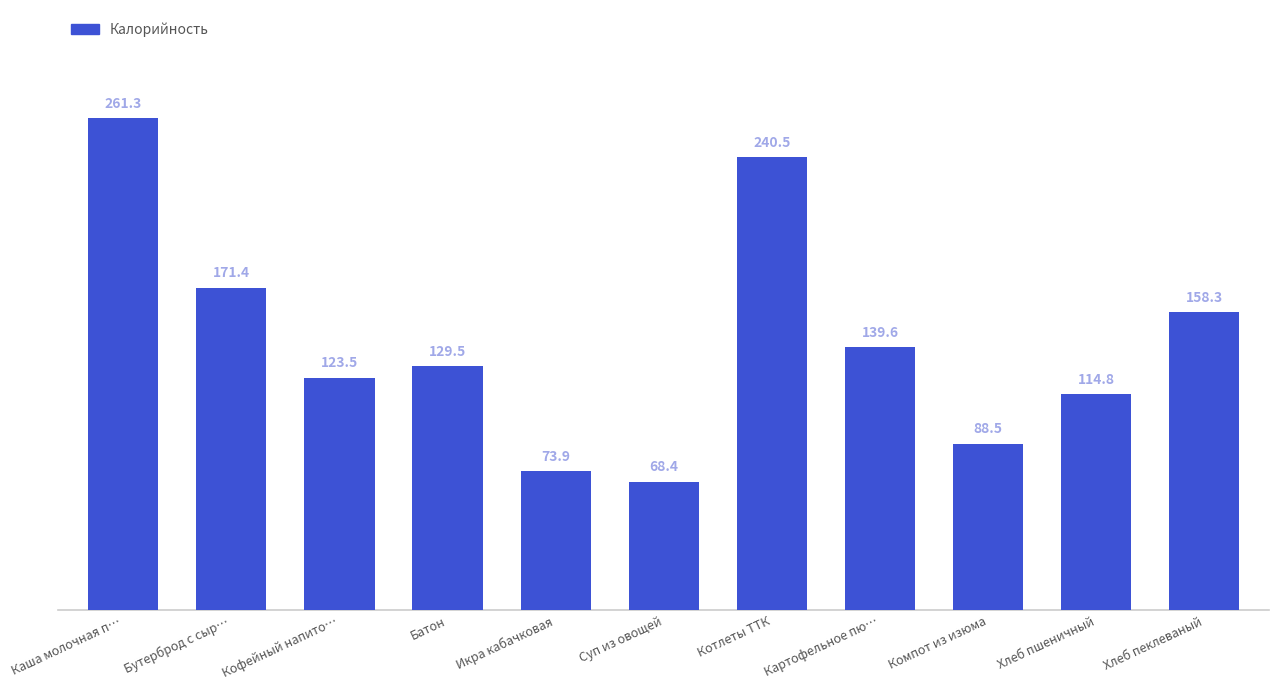

Between Бутерброд с сыр… and Кофейный напито…, which is larger?

Бутерброд с сыр…